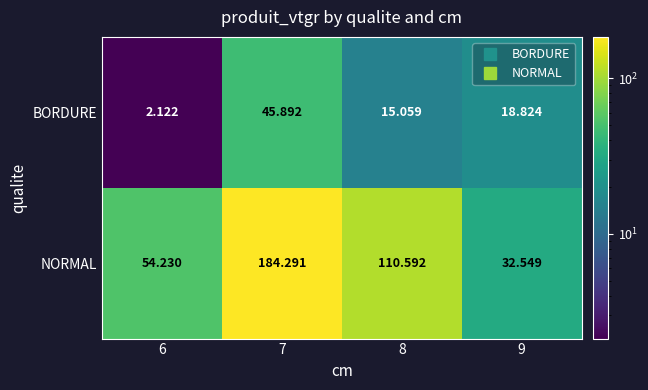

Which series has the largest total across all categories?

NORMAL